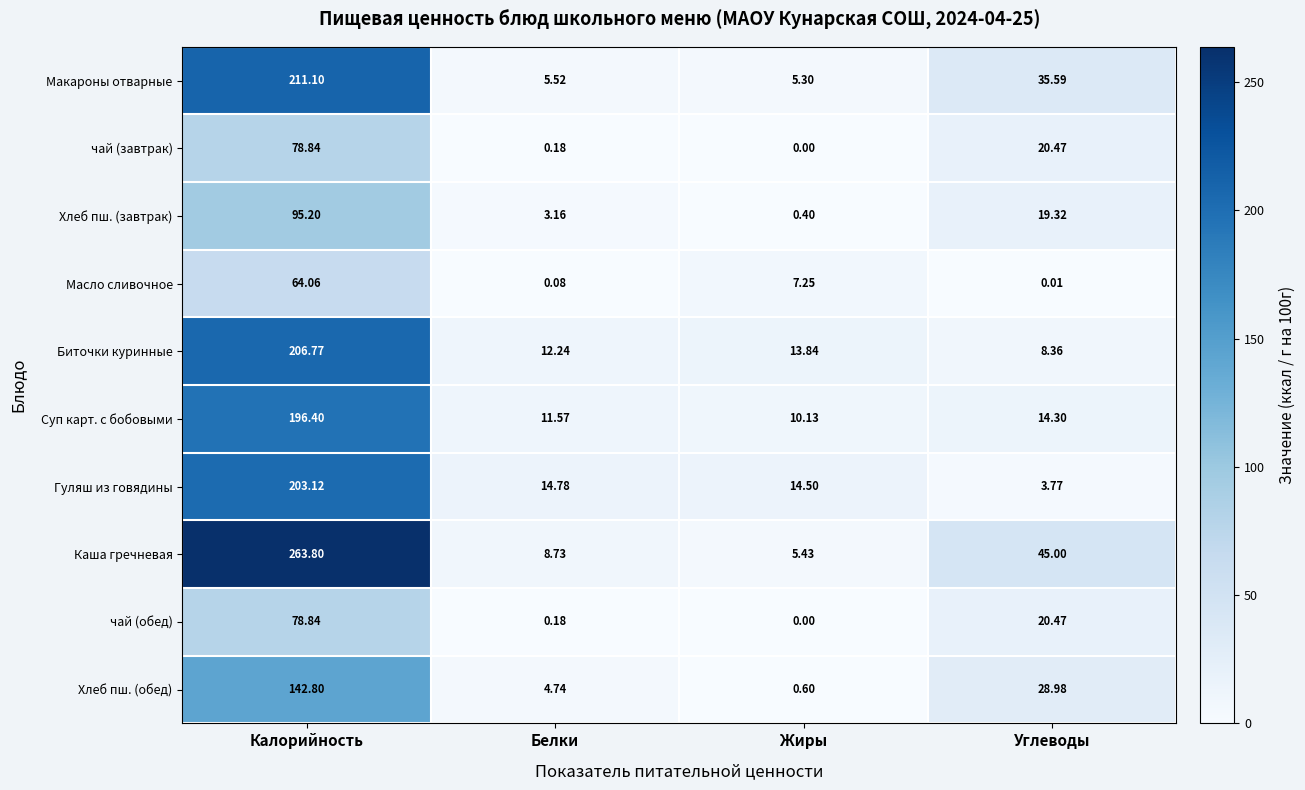

Which series has the widest spread of values?

Каша гречневая